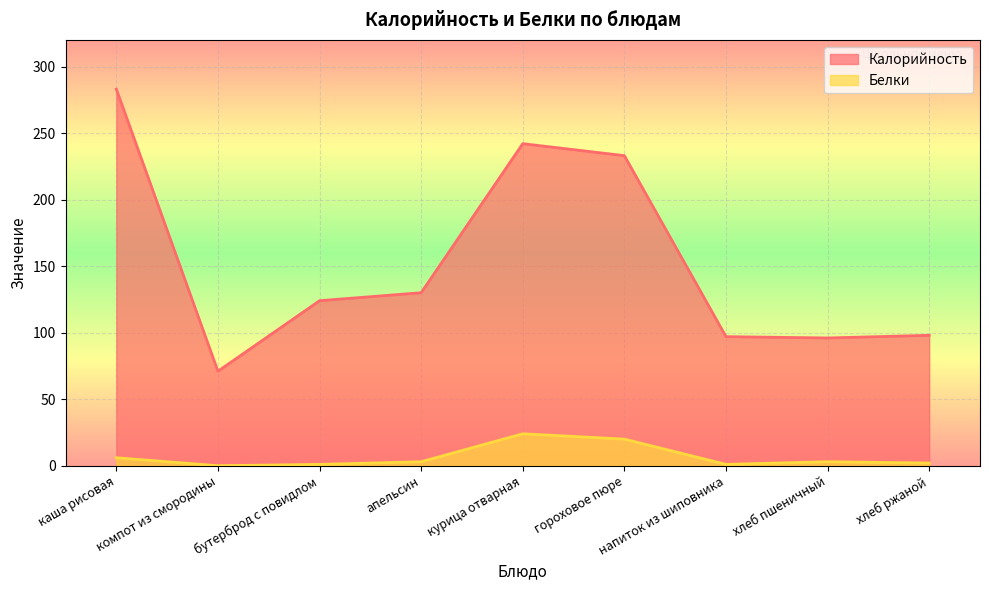

Rank the categories by Белки value from lowest to highest.

компот из смородины, бутерброд с повидлом, напиток из шиповника, хлеб ржаной, апельсин, хлеб пшеничный, каша рисовая, гороховое пюре, курица отварная